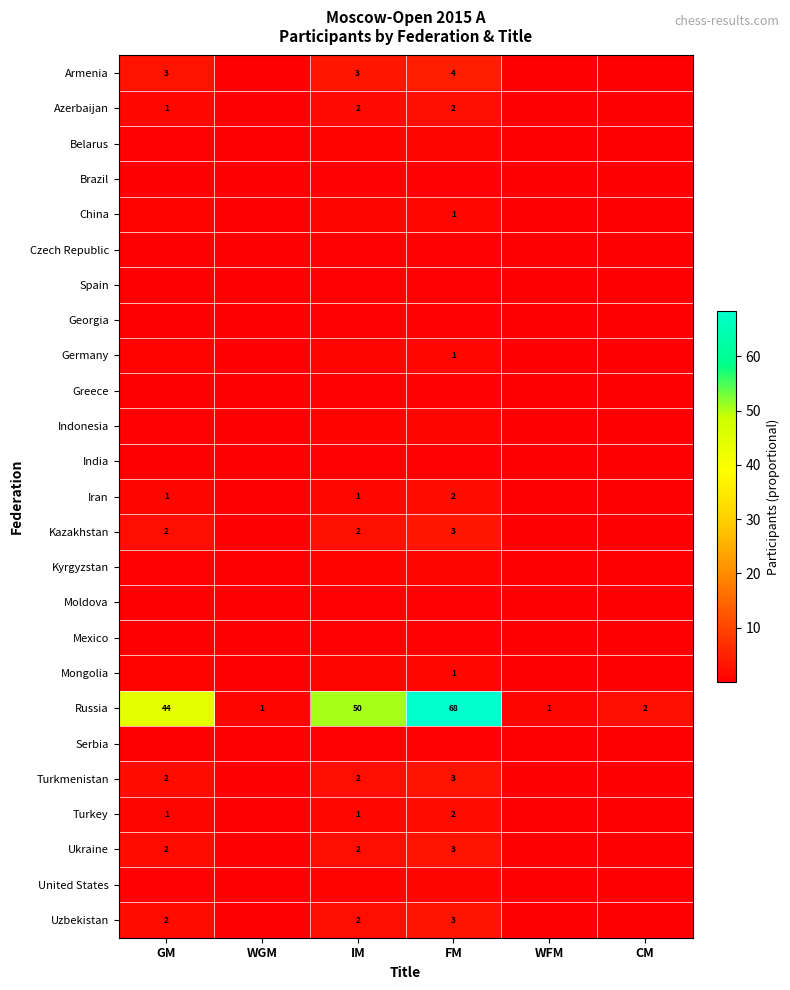

The value of Armenia at WGM is 0.1. True or false?

False